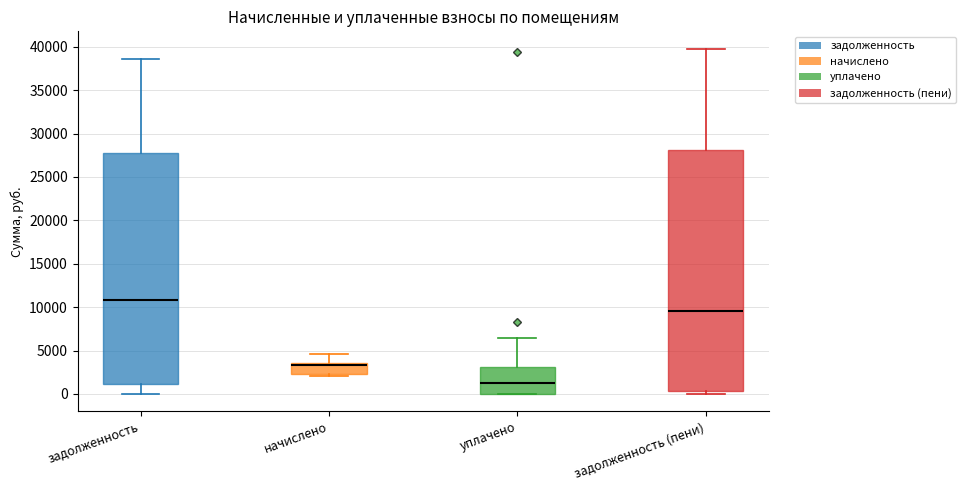

Reading left to right, read every box against the y-axis: the position of its median line, the range the box covers, and the ends of its whiskers. The values are not printed on the chart, so give them approximately, as read against the axis.

задолженность: median 11000, box 1000 to 27500, whiskers 0 to 38500
начислено: median 3500 (just below the box's upper edge), box 2500 to 3500, whiskers 2000 to 4500
уплачено: median 1500, box 0 to 3000, whiskers 0 to 6500
задолженность (пени): median 9500, box 500 to 28000, whiskers 0 to 40000